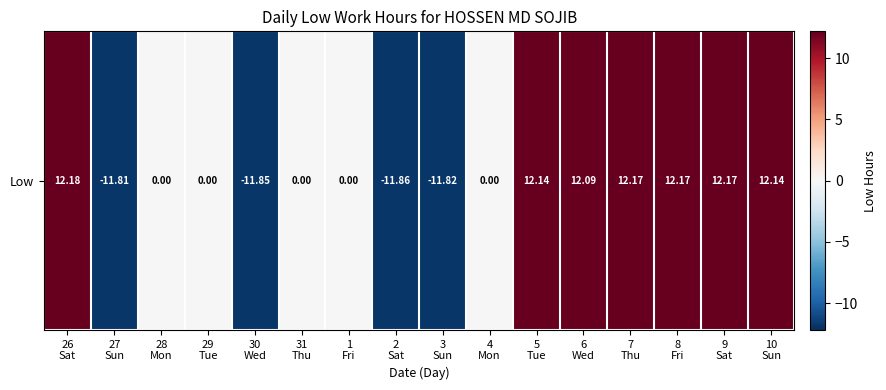

What is the average value?

2.4